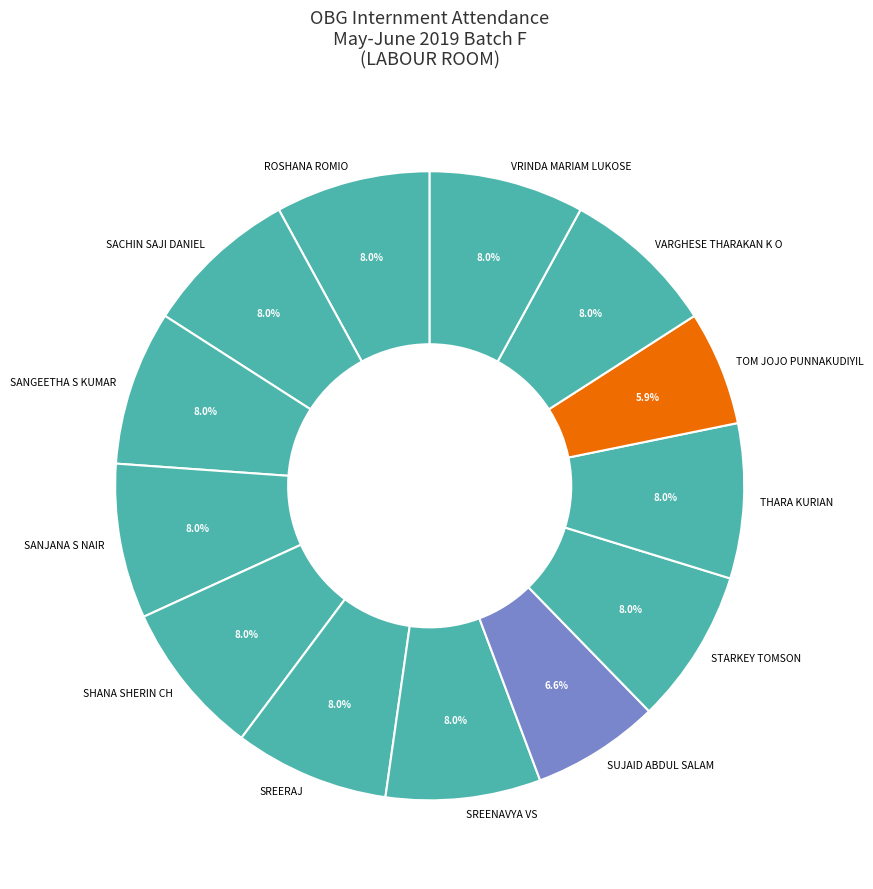

Which slice is the smallest?

TOM JOJO PUNNAKUDIYIL